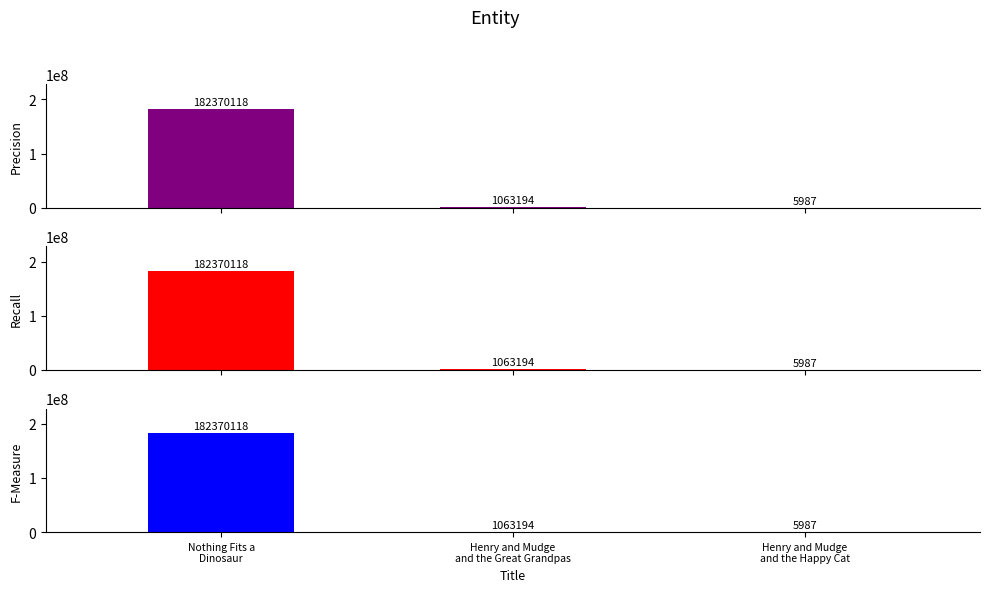

True or false: Precision has a value of 5987 at Henry and Mudge
and the Happy Cat.

True